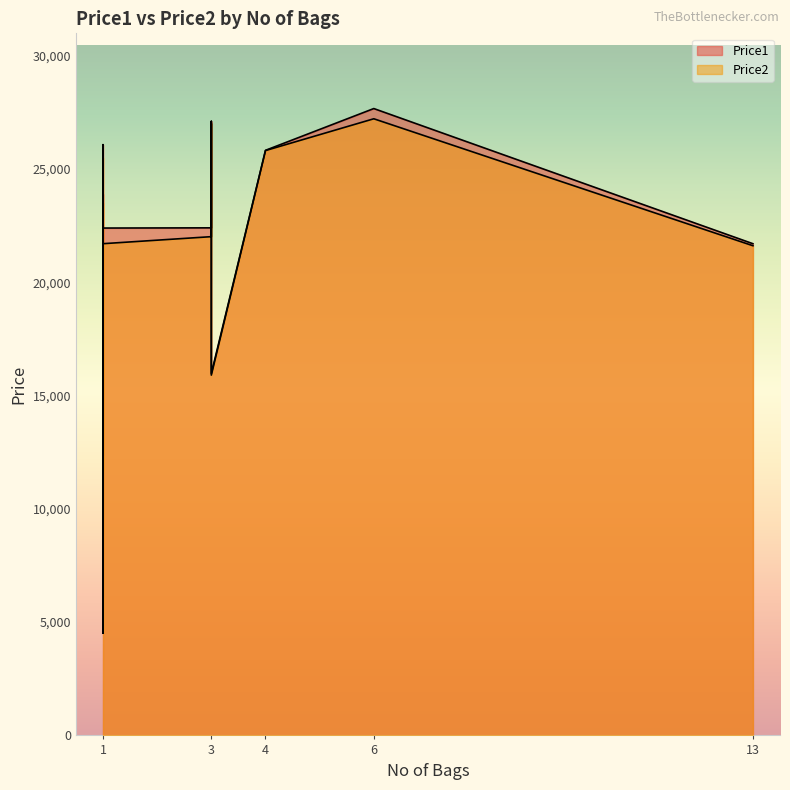

True or false: Price2 and Price1 intersect in this chart.

False